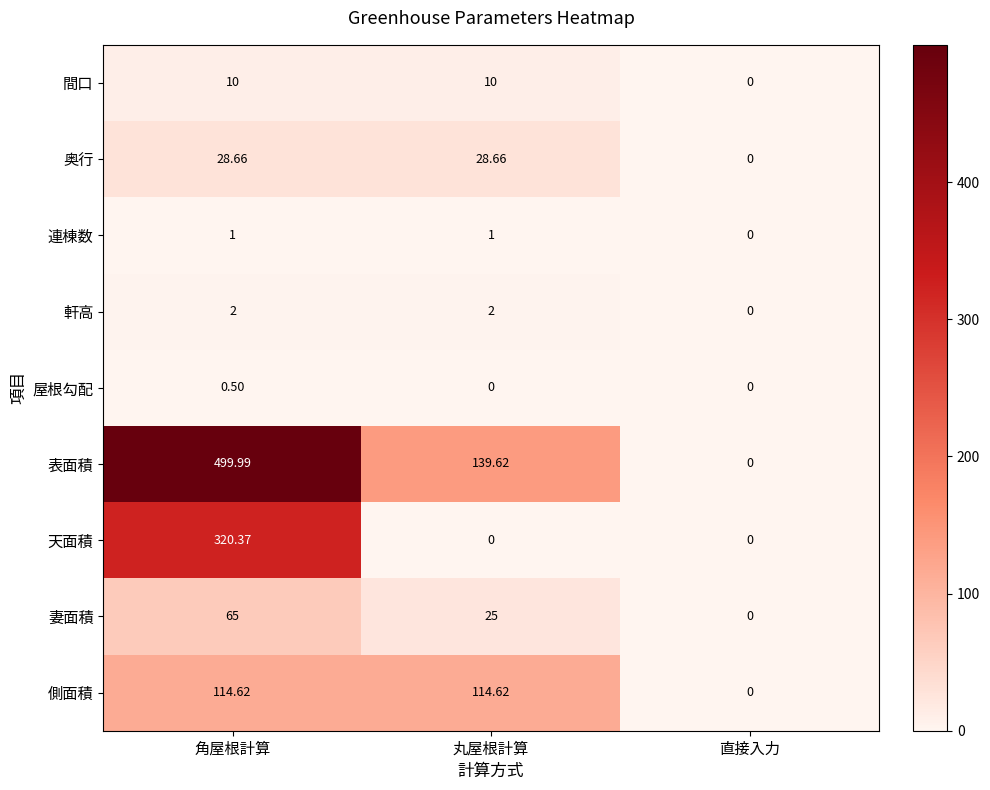

Between 角屋根計算 and 直接入力, which series saw the biggest shift?

表面積